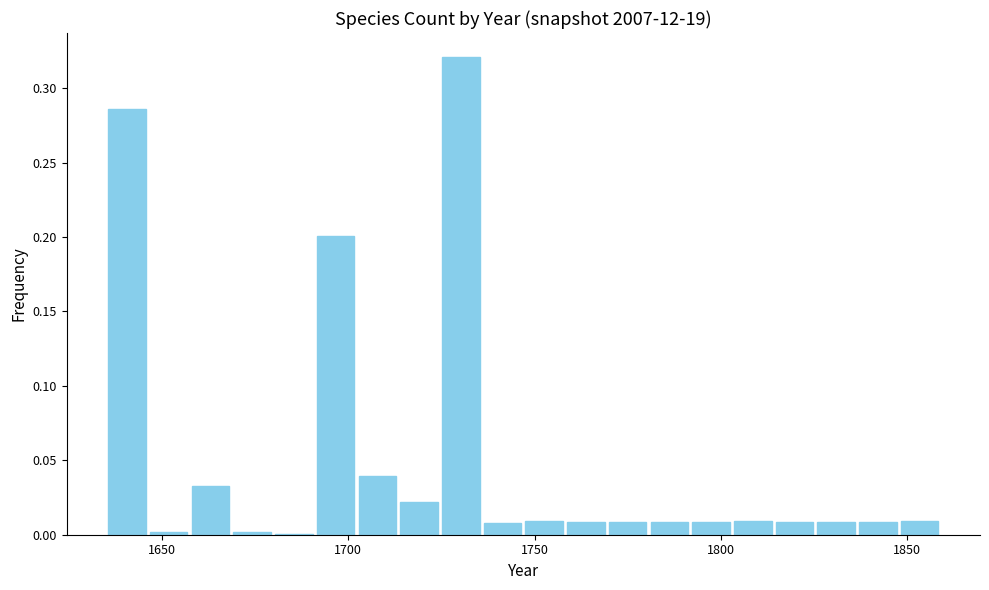

Read against the x-axis, roughly where is the centre of the tallest bar?

1730